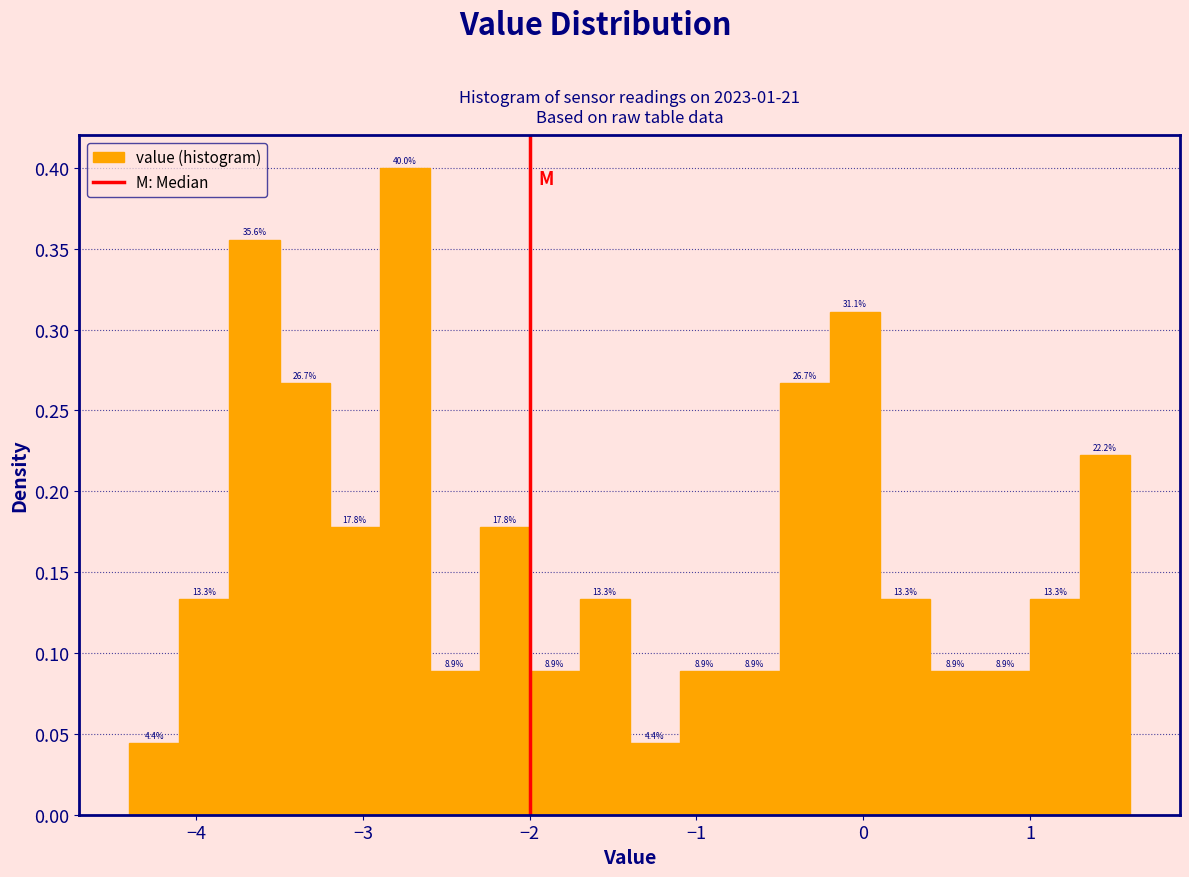

Around what value on the x-axis is the tallest bar? Give the approximate position of its centre, as read against the axis.

-2.7